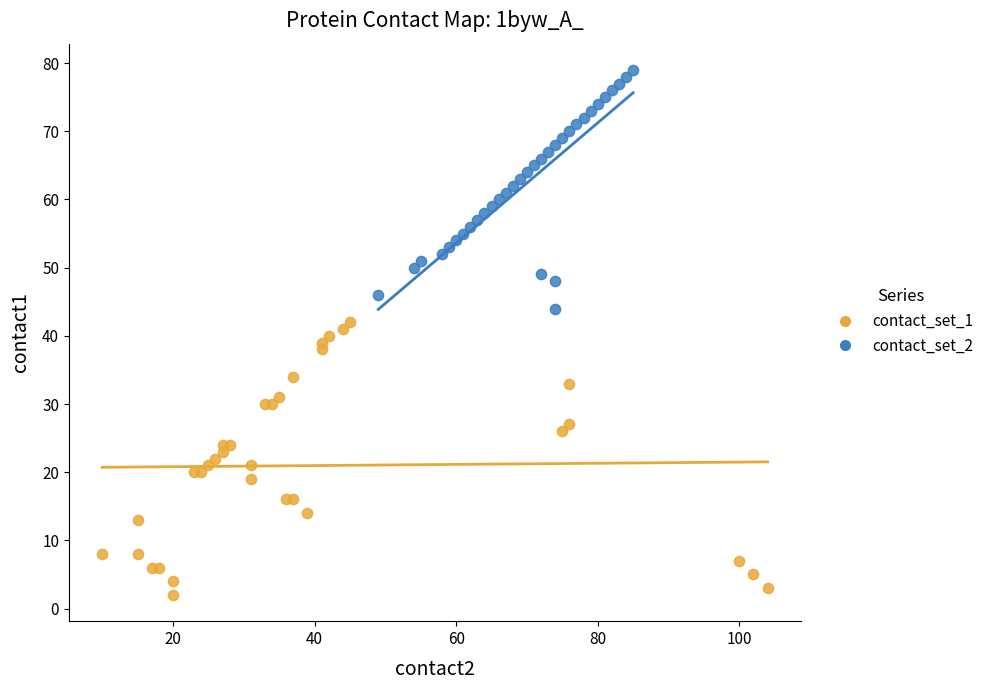

Which series has the widest spread of Y values?

contact_set_1